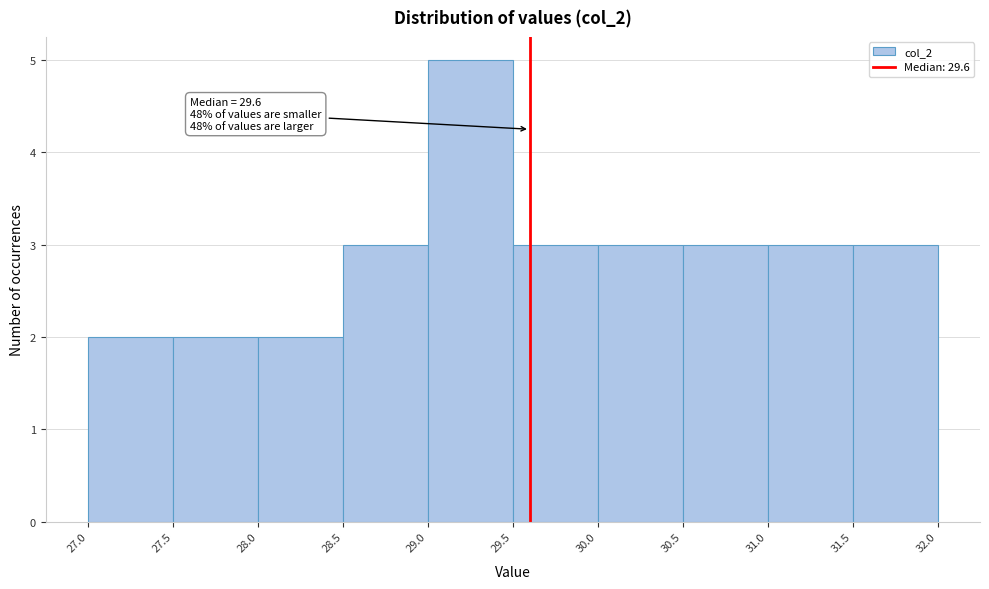

Over which range of the x-axis is the bar tallest?

29.0 to 29.5